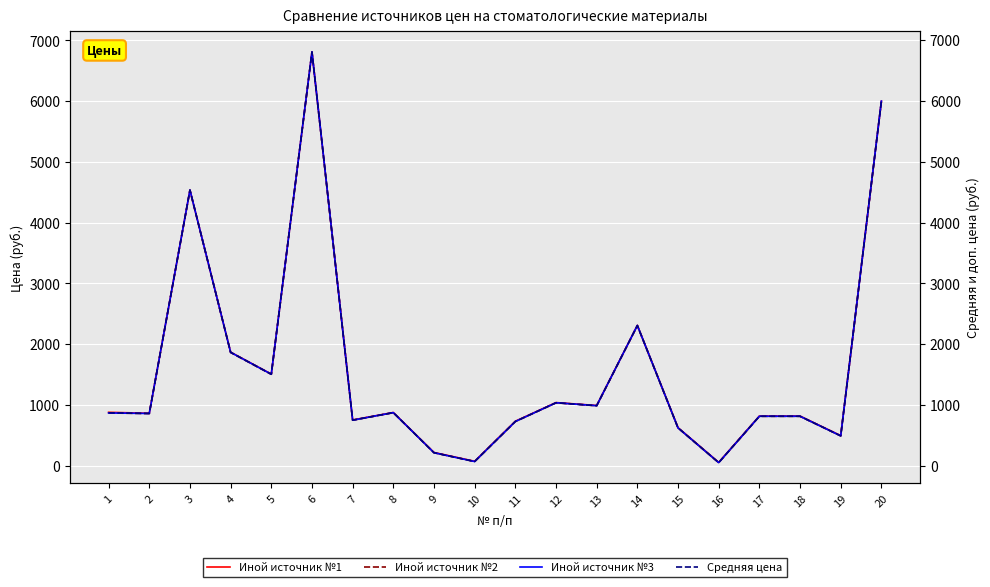

At 17, list the series in order from smallest to largest.

Иной источник №2, Иной источник №3, Средняя цена, Иной источник №1